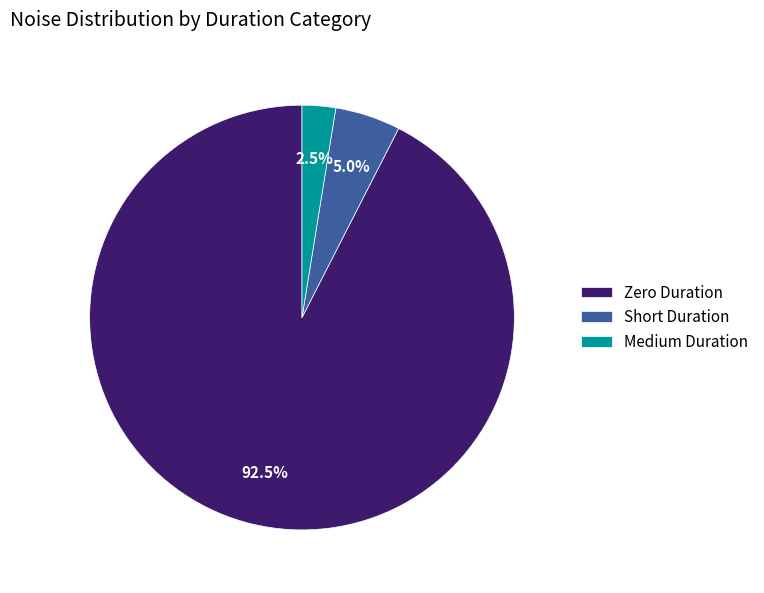

Count the number of slices in the pie.

3